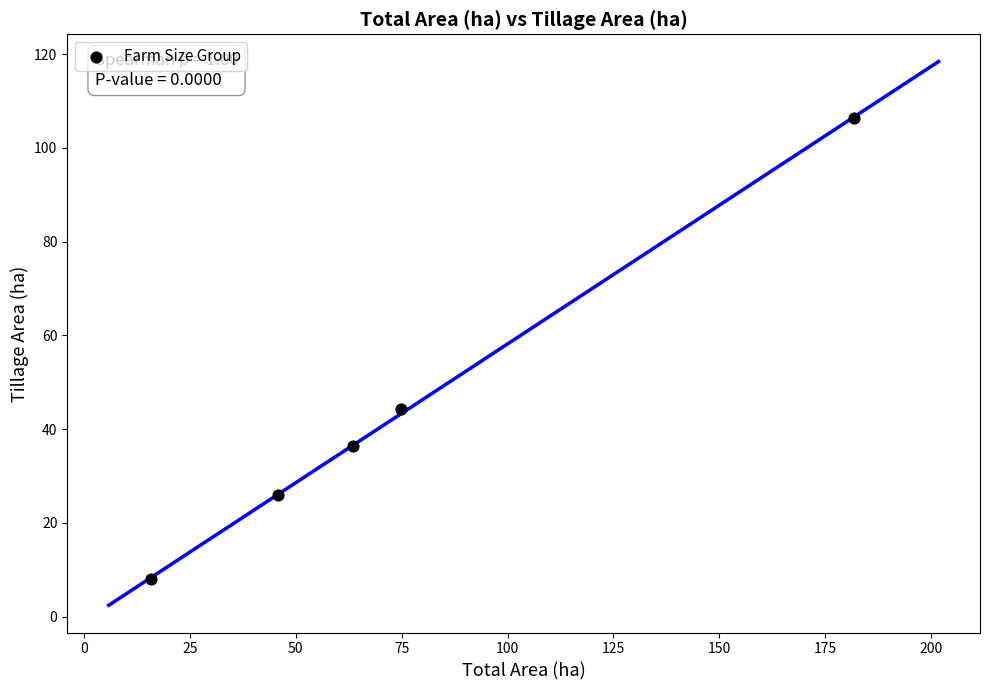

What Y value in the scatter plot is closest to 57?

44.2